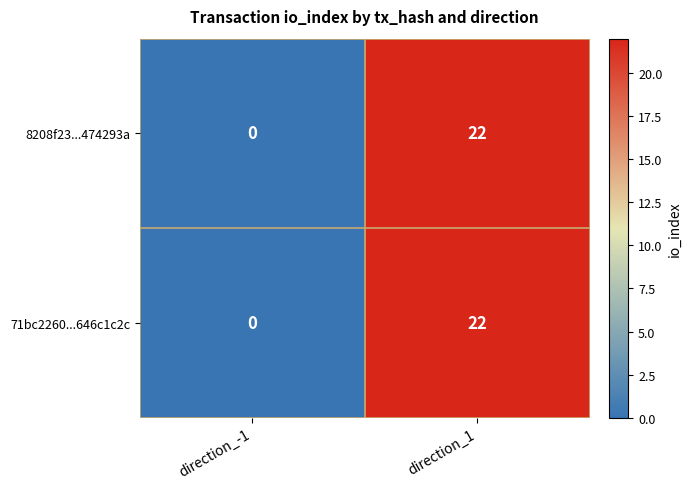

At which category is the sum across all series the highest?

direction_1